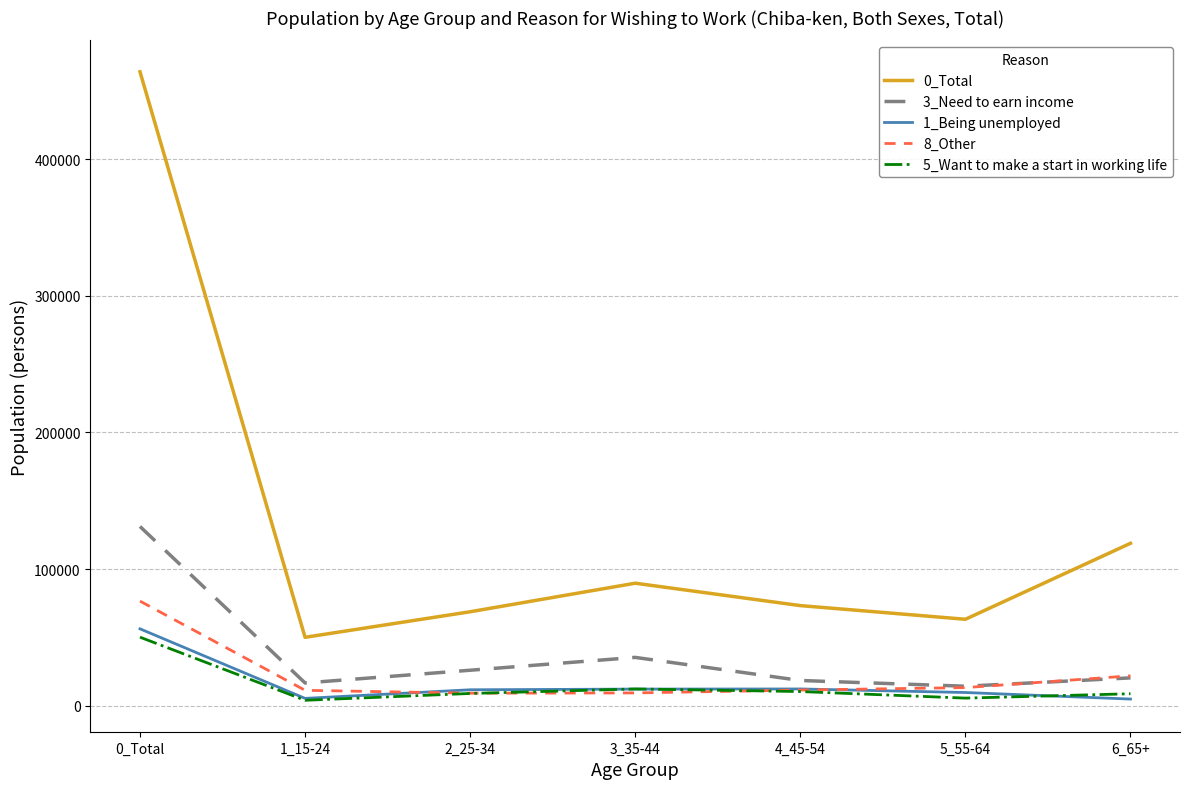

Which series has the widest spread of values?

0_Total